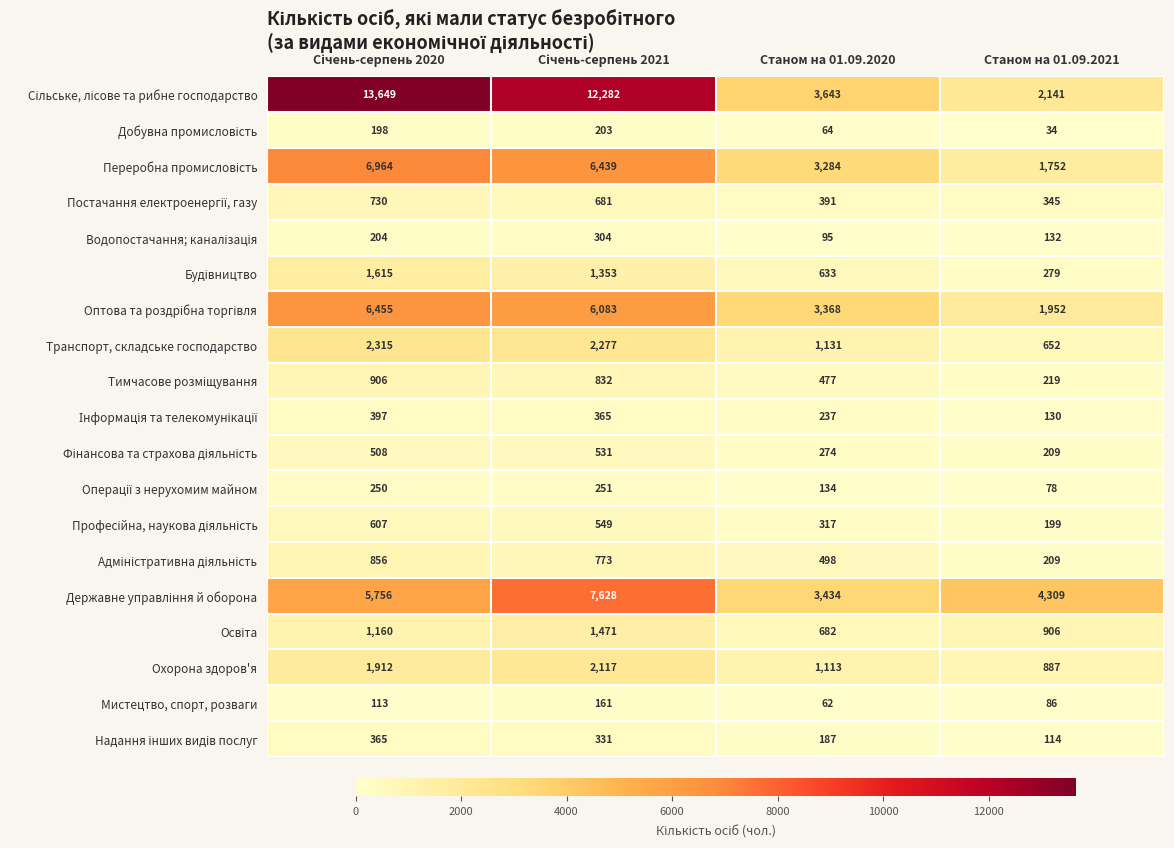

What is the spread (max minus min) of values at Станом на 01.09.2020?

3581